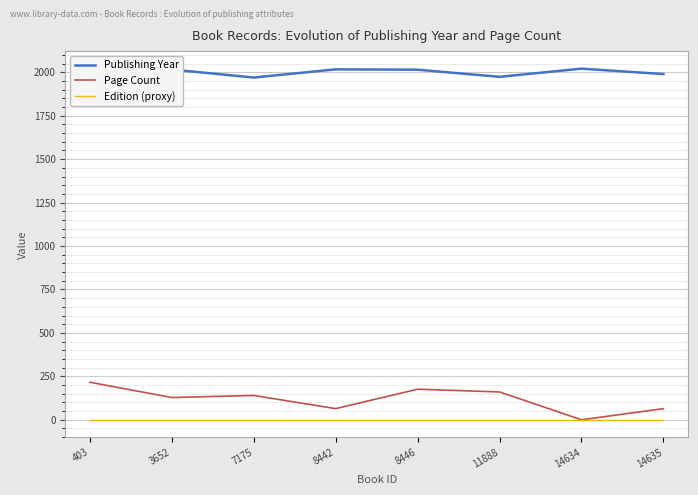

The value of Page Count at 3652 is 215. True or false?

False